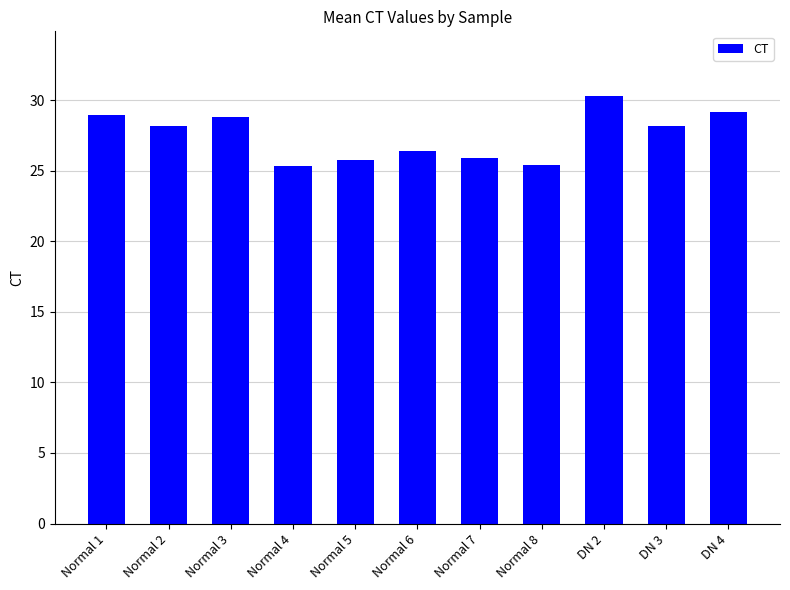

What is the approximate value at Normal 6?

26.4